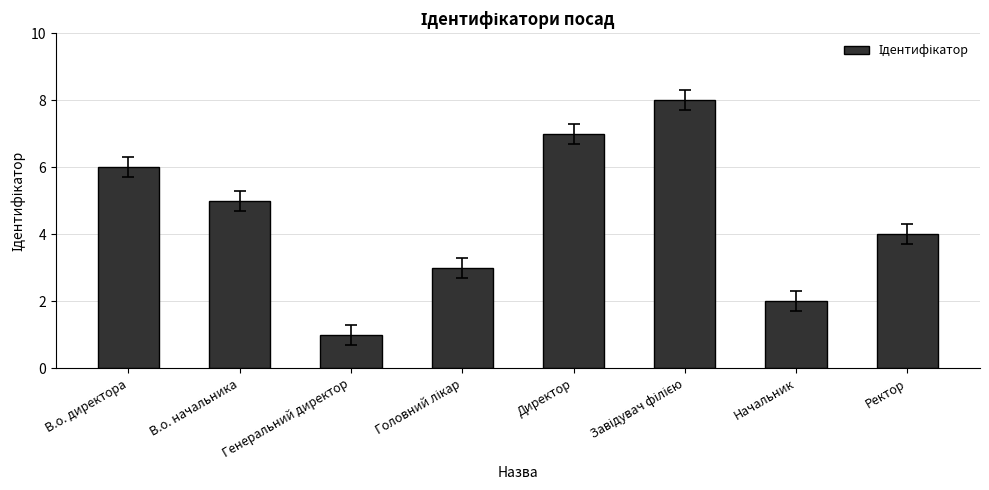

What is the label of the 6th bar from the right?

Генеральний директор